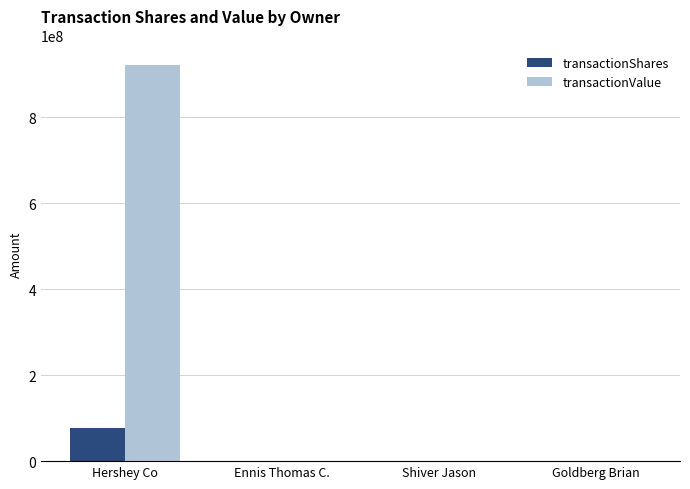

What is the sum of all transactionValue values?

921184207